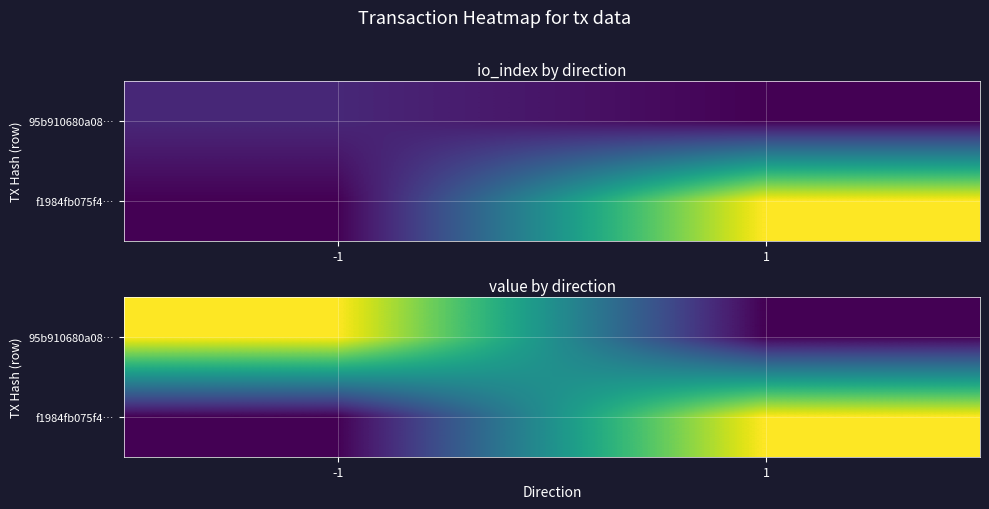

At how many categories does at least one series exceed 0?

2